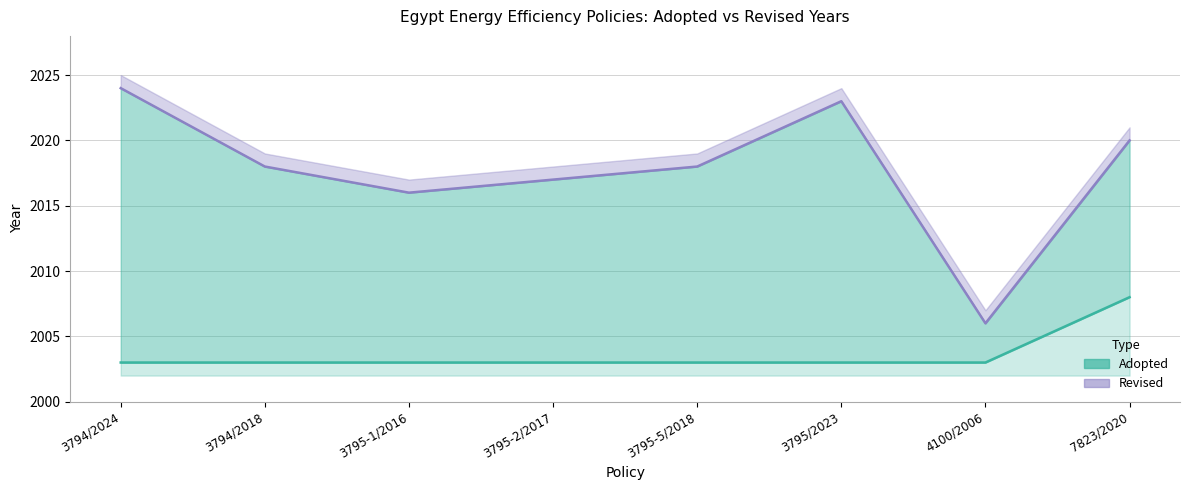

At which category does Revised reach its first local peak?

3795/2023